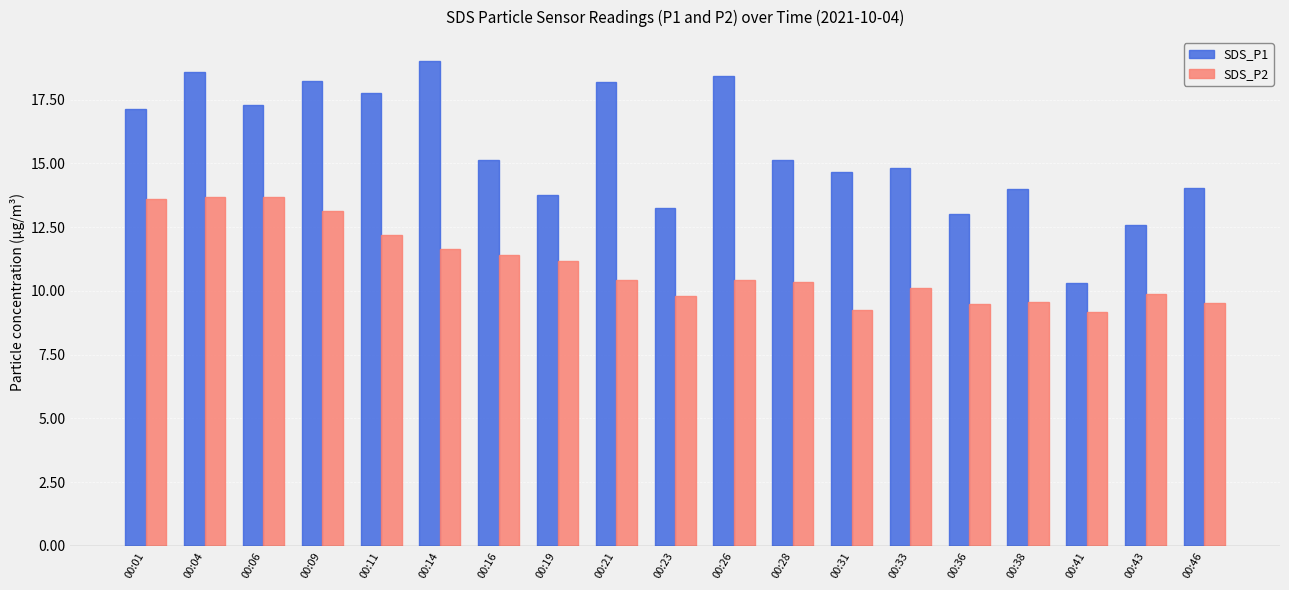

Between 00:33 and 00:36, which series saw the biggest shift?

SDS_P1